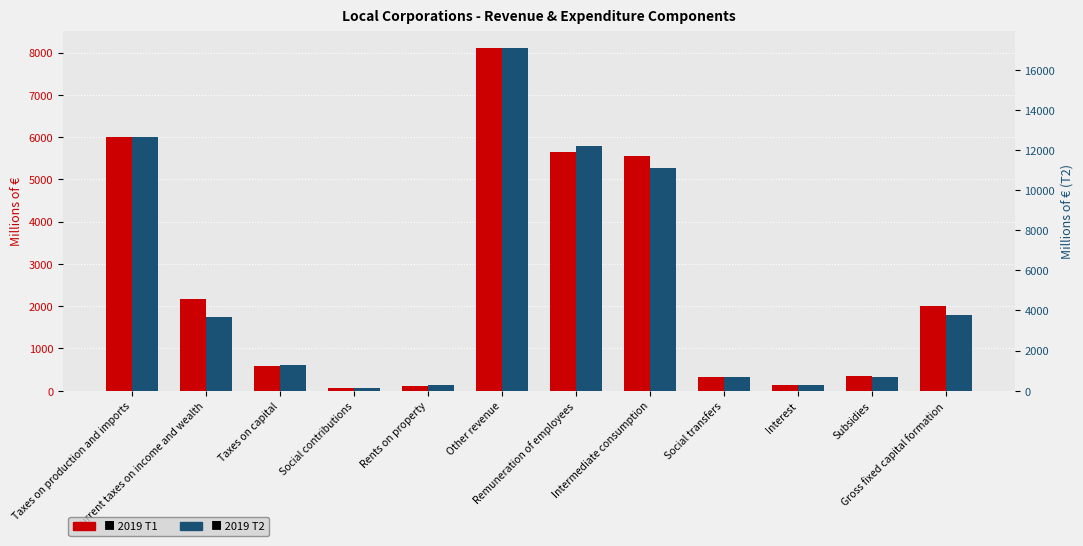

What is the sum of the 2019 T1 values at Gross fixed capital formation and Taxes on production and imports?

8003